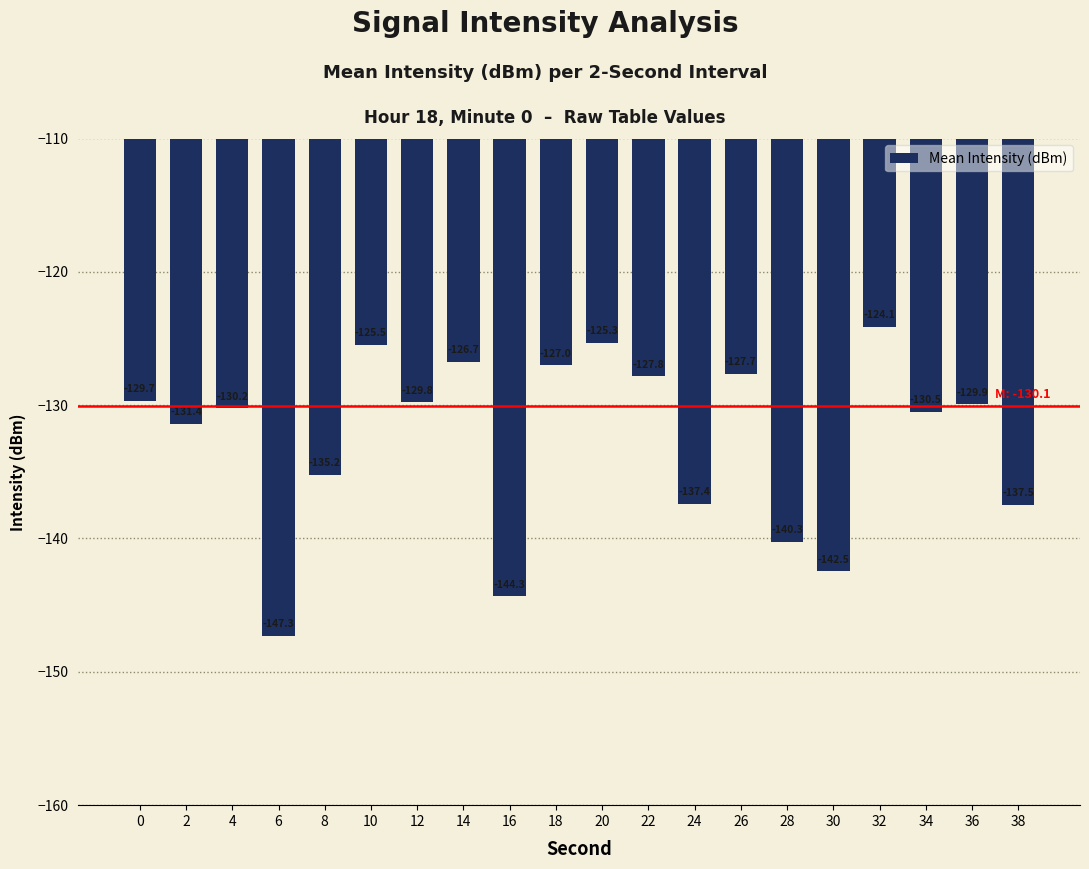

Are the bars horizontal?

No